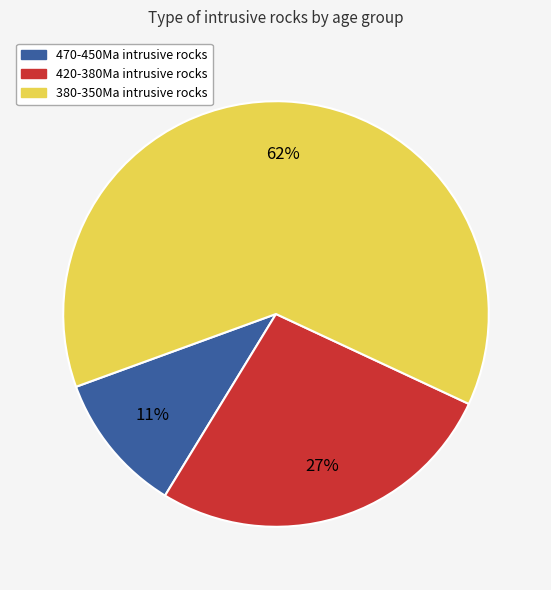

Does 380-350Ma intrusive rocks represent more than half of the total?

Yes